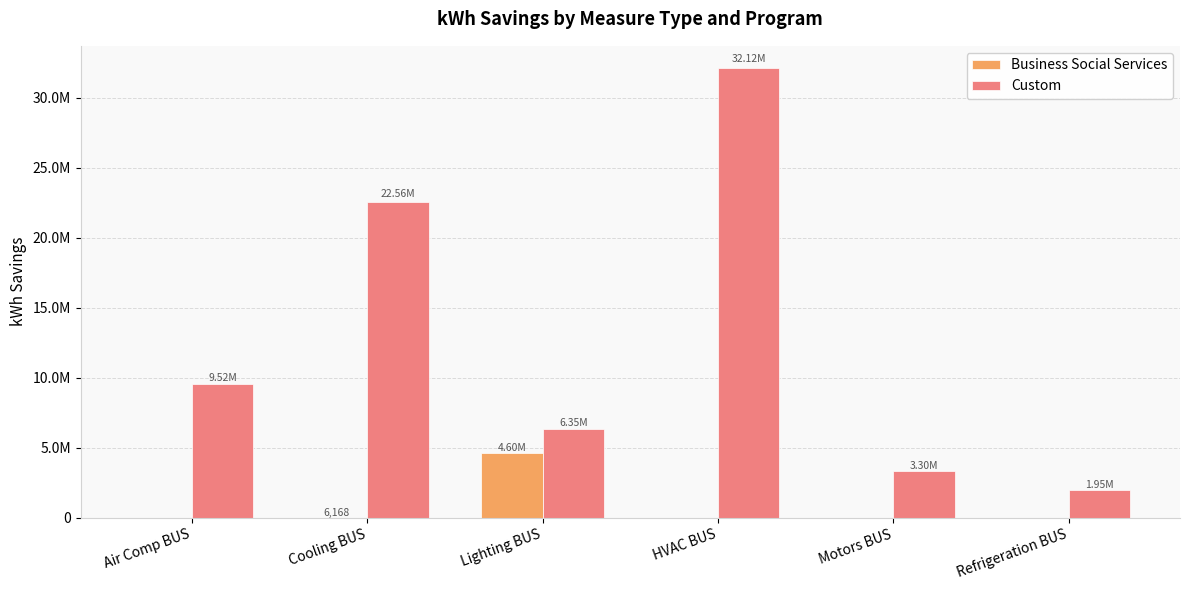

What position from the left is Air Comp BUS?

1